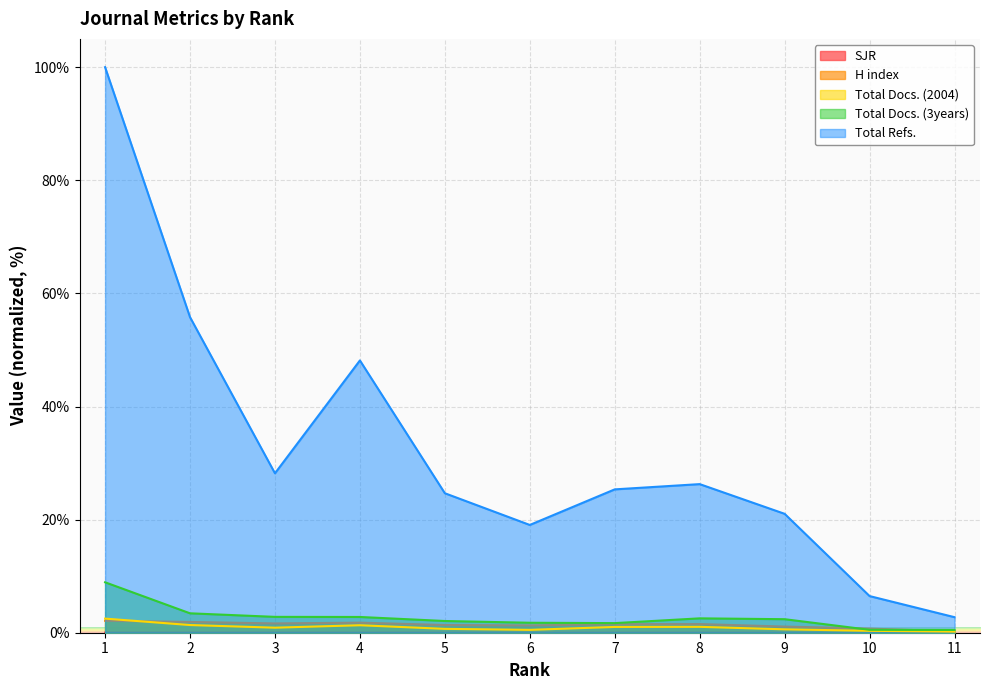

Which series has the largest range (max minus min)?

Total Refs.